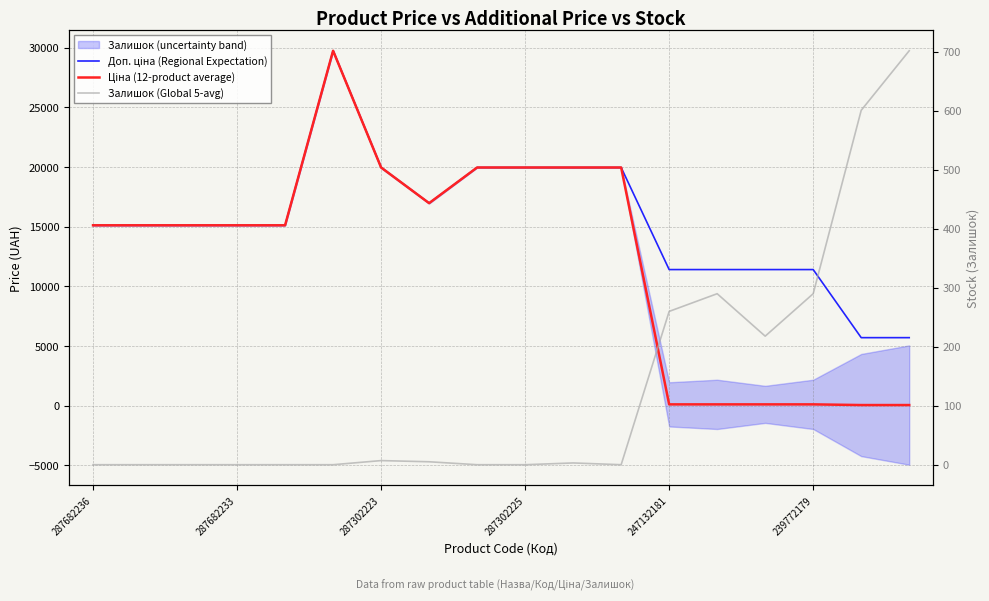

True or false: Залишок (Global 5-avg) and Доп. ціна (Regional Expectation) cross at least once.

False